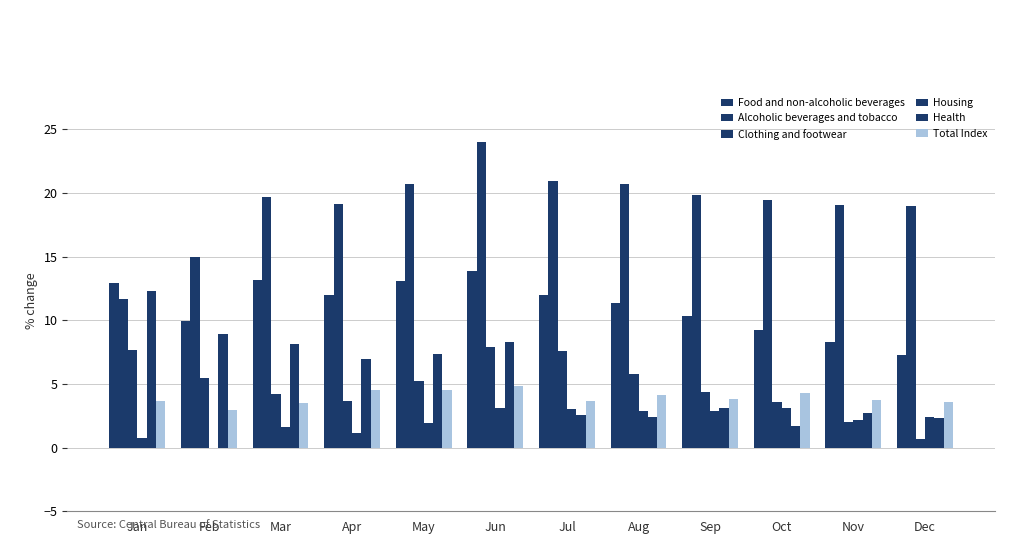

Which series has the largest range (max minus min)?

Alcoholic beverages and tobacco